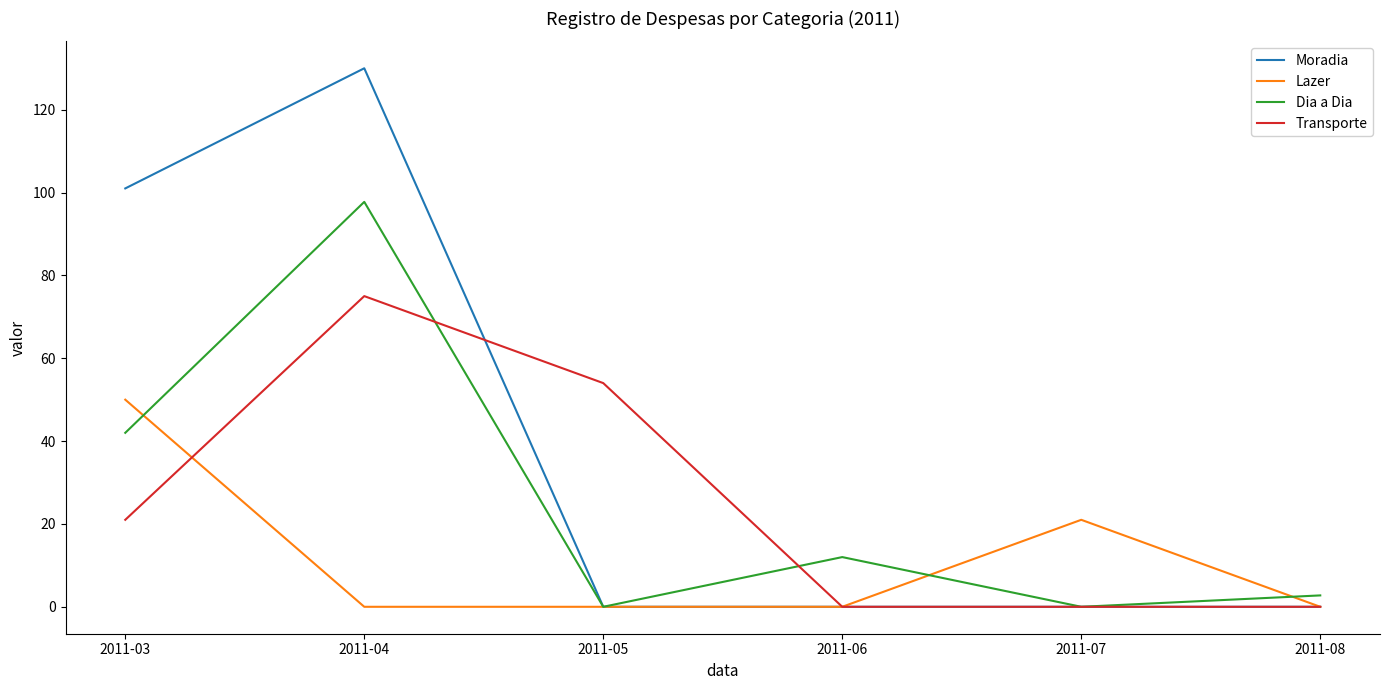

What is the spread (max minus min) of values at 2011-05?

54.0